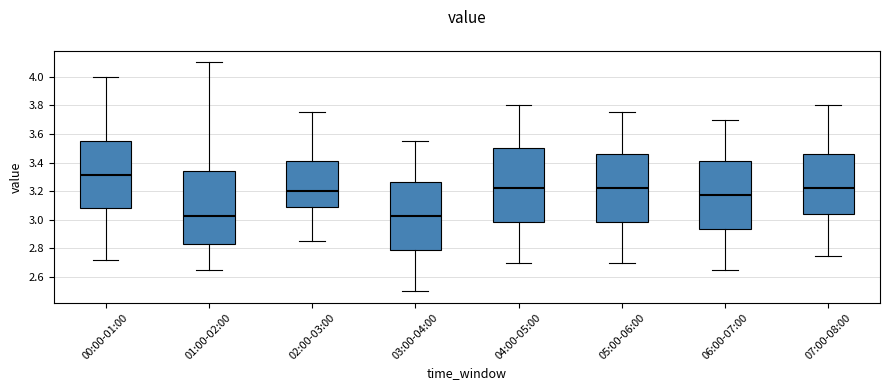

Where is the upper edge of the box for 04:00-05:00 on the y-axis? The values are not printed on the chart, so give them approximately, as read against the axis.

3.50